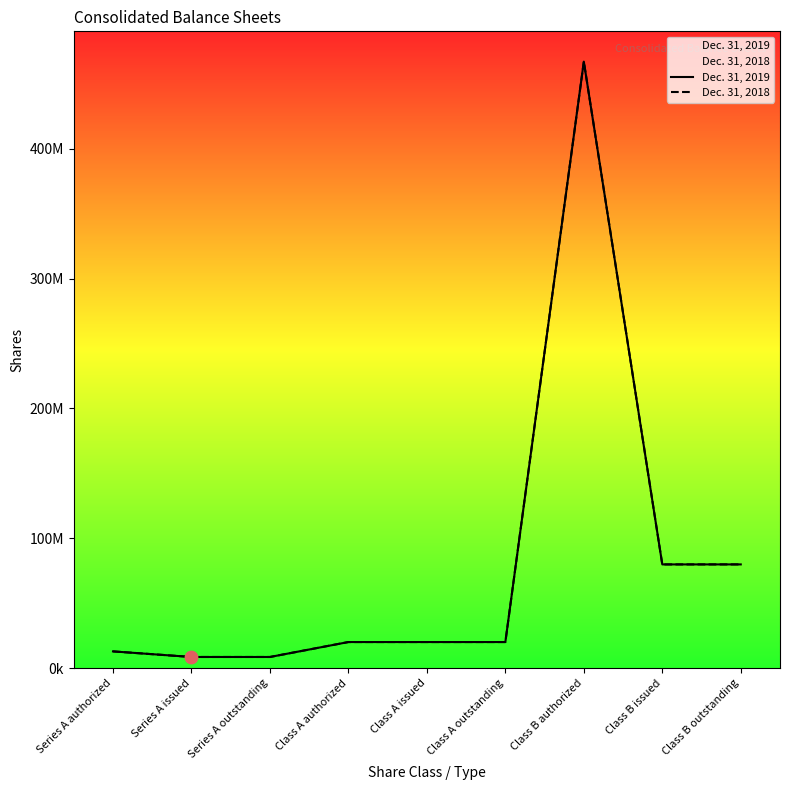

Which series has the largest total across all categories?

Dec. 31, 2019